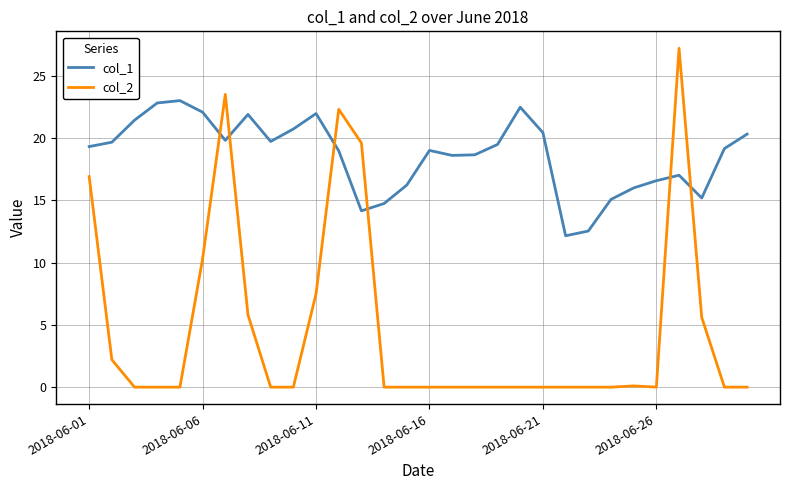

Count the number of categories in the chart.

30